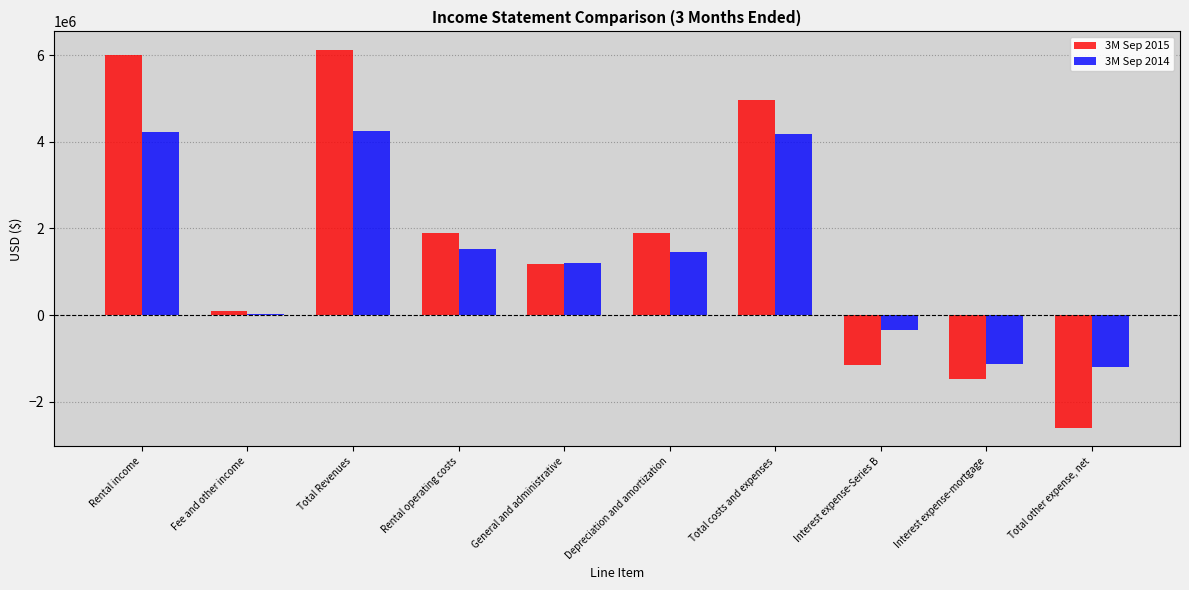

Does the chart contain stacked bars?

No